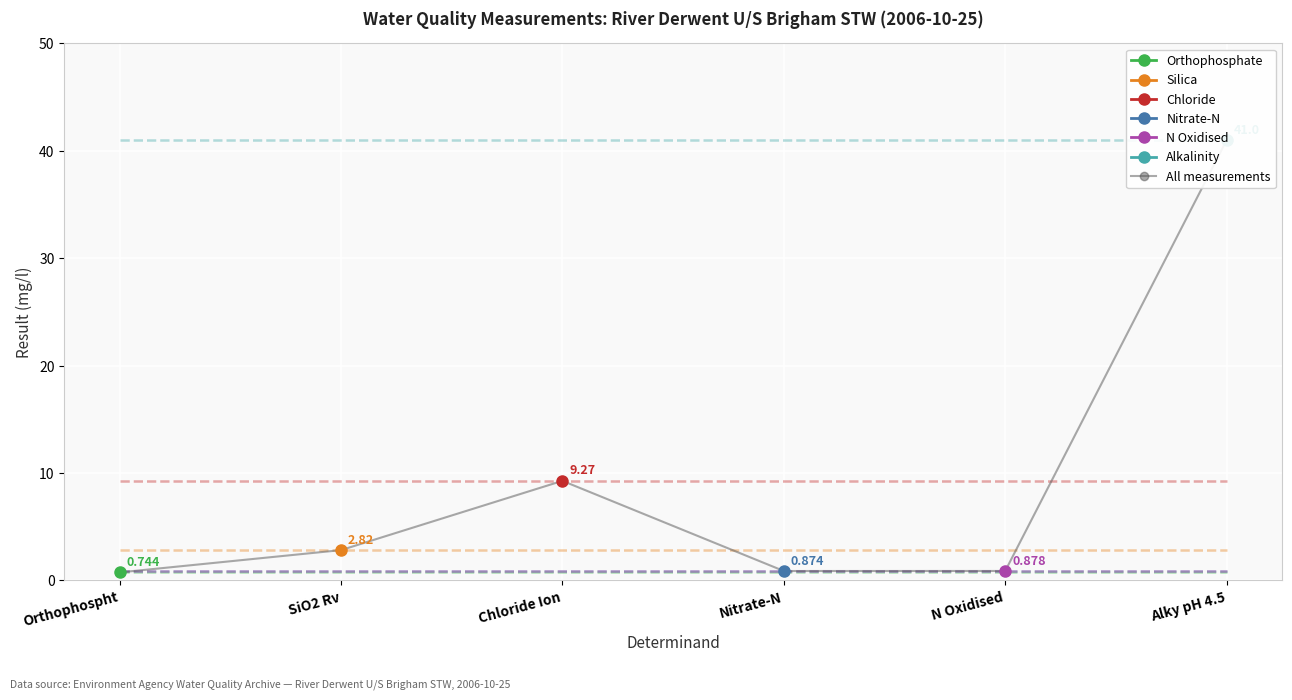

List the labels in order of value, largest first.

Alky pH 4.5, Chloride Ion, SiO2 Rv, N Oxidised, Nitrate-N, Orthophospht